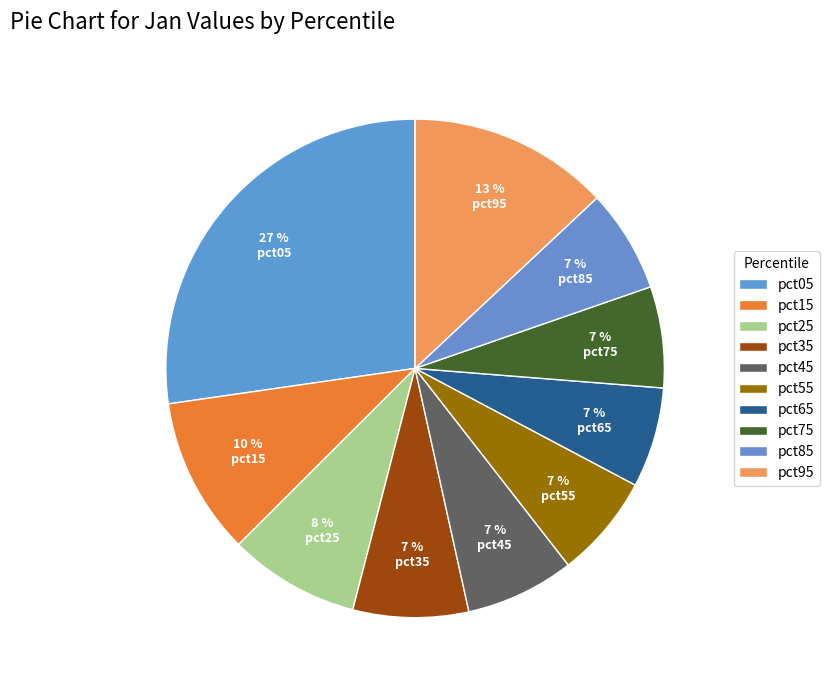

Count the number of slices in the pie.

10